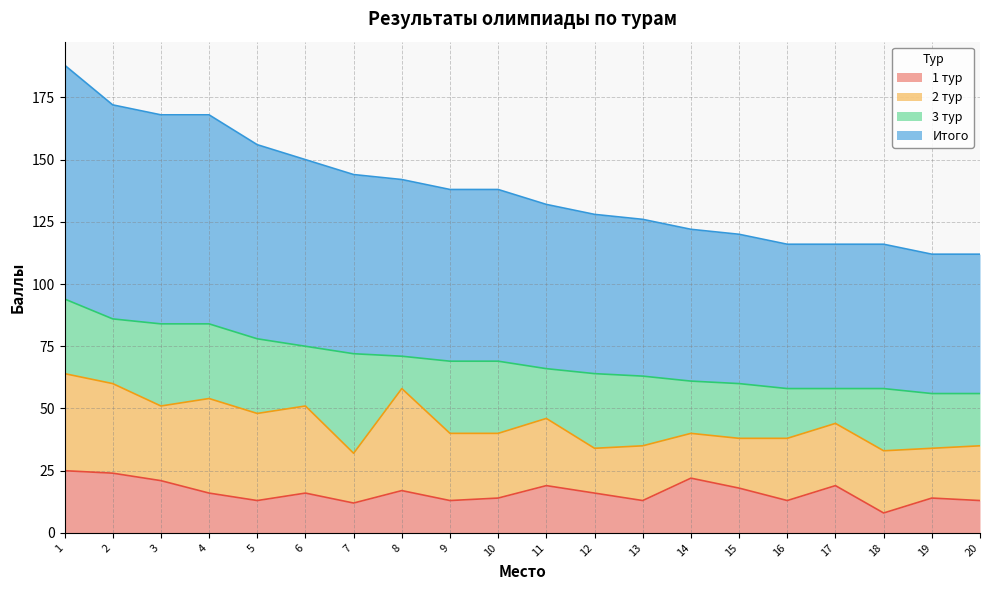

Which category has the lowest value in the 1 тур series?

18